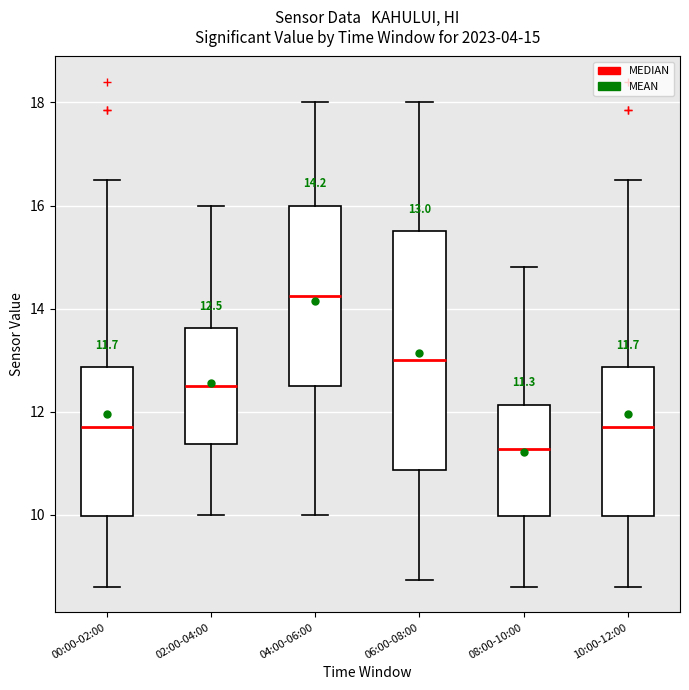

Which box's median line is the lowest?

08:00-10:00